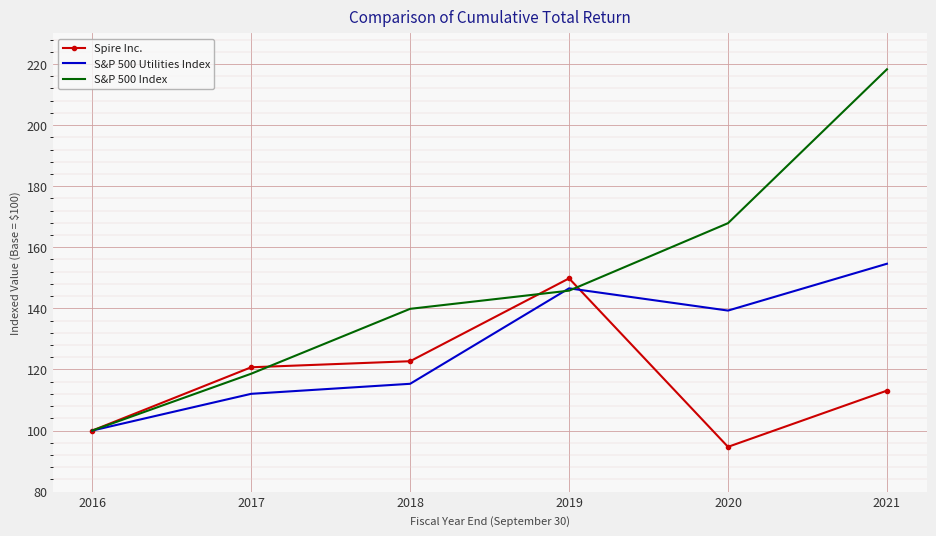

Which series changed the most between 2018 and 2021?

S&P 500 Index